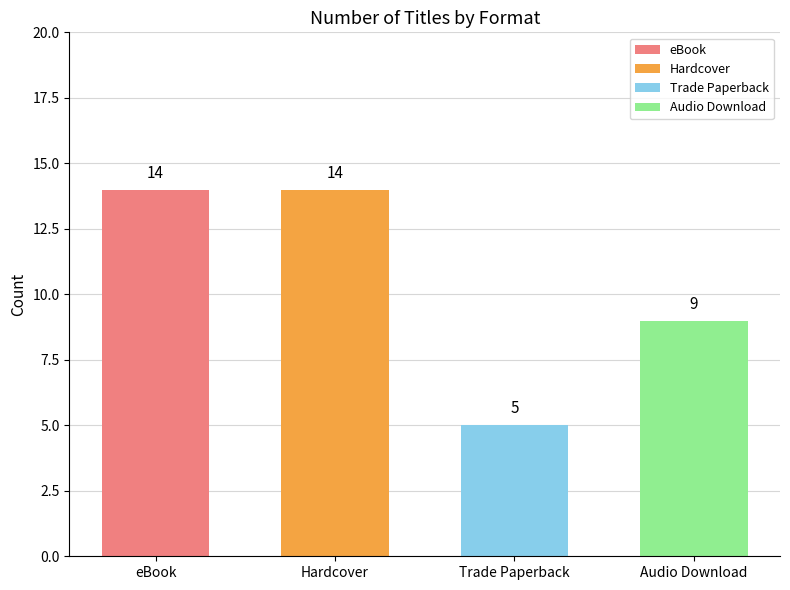

What is the ratio of the value at Hardcover to the value at Trade Paperback?

2.8